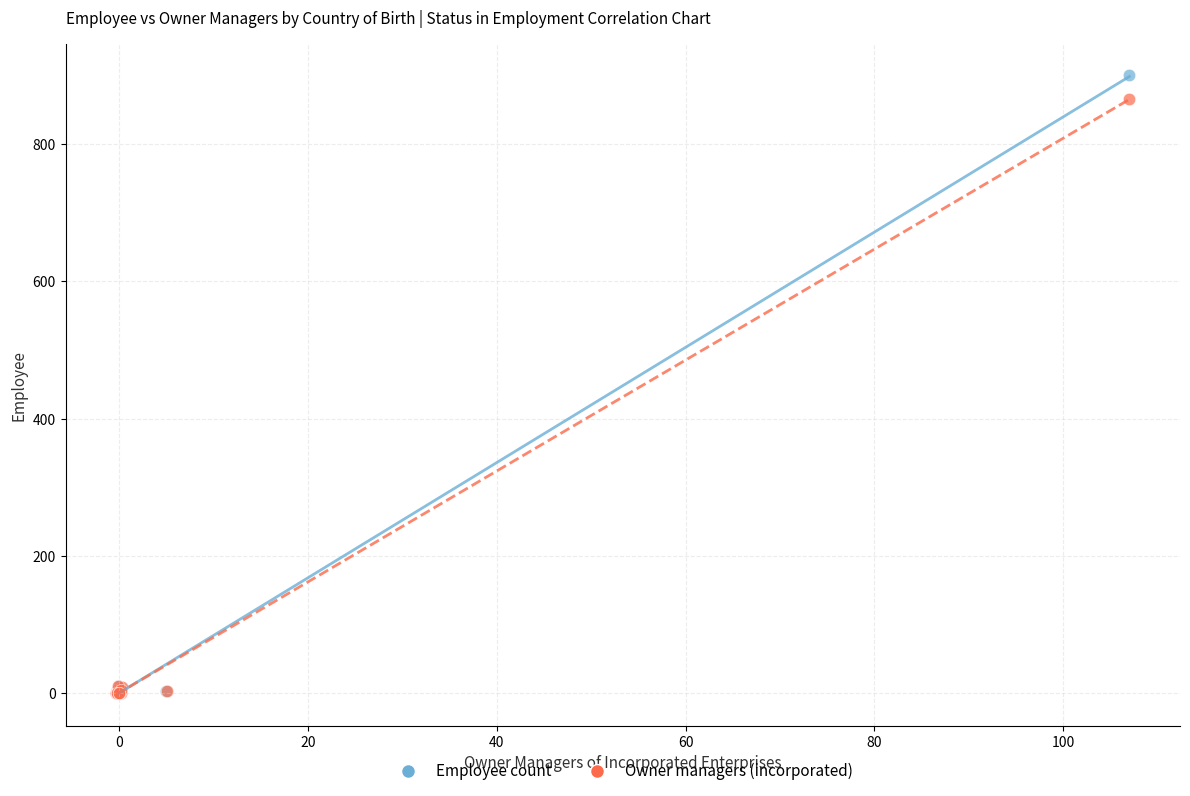

Which series reaches the maximum Y coordinate?

Employee count